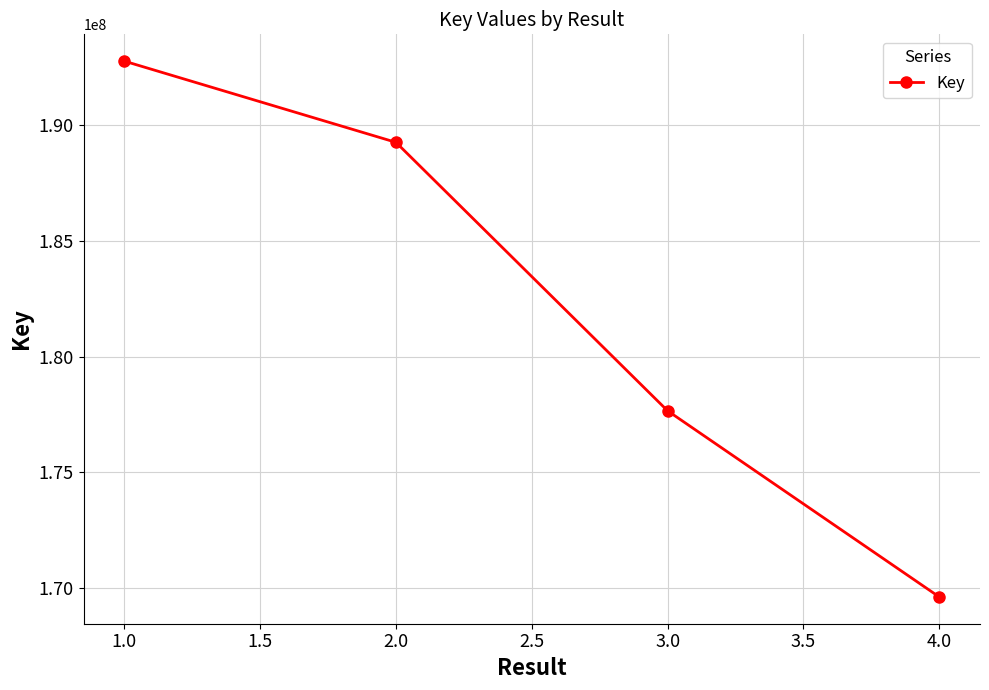

What is the sum of the values at 1.0 and 2.0?

382034554